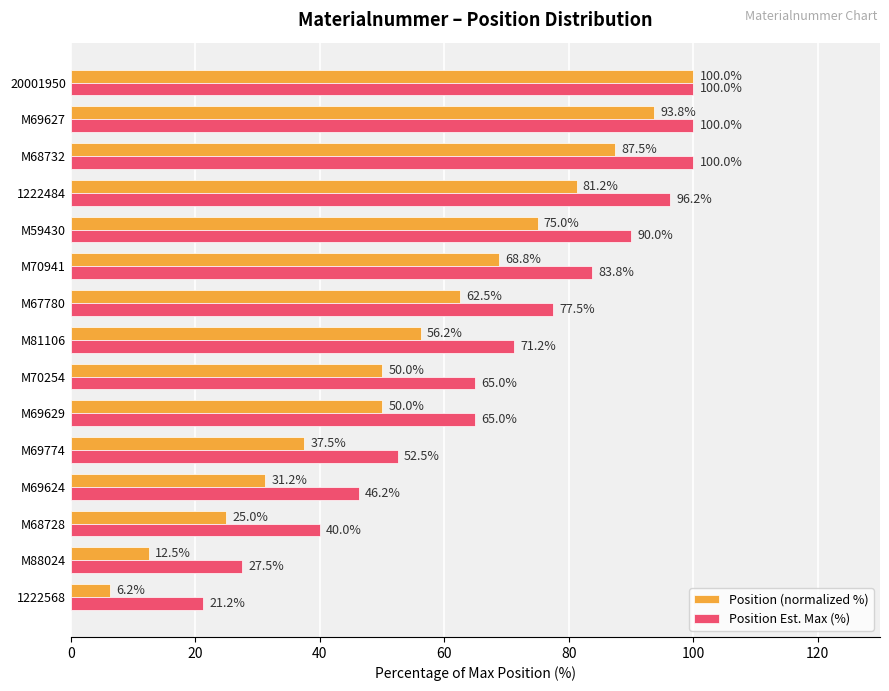

Which series has the largest total across all categories?

Position Est. Max (%)